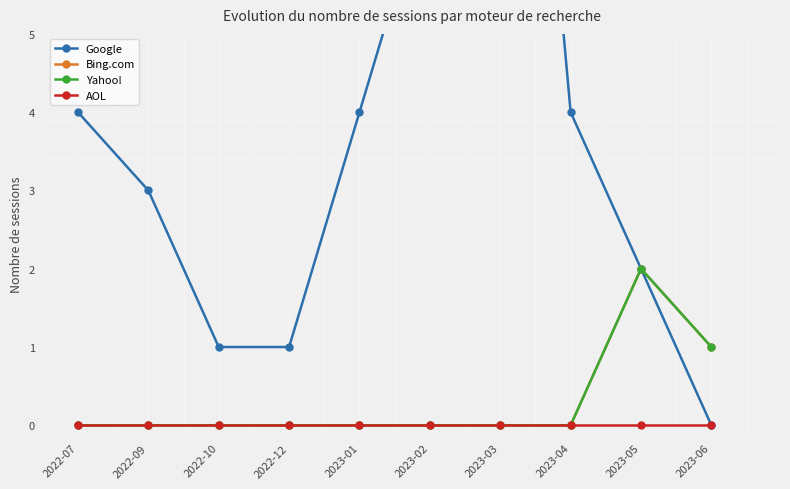

Between 2022-12 and 2023-03, which series saw the biggest shift?

Google